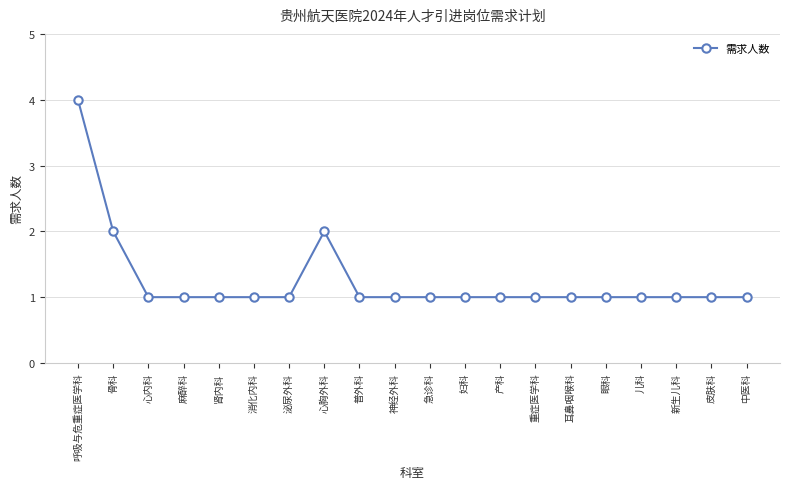

What is the maximum value shown in the chart?

4